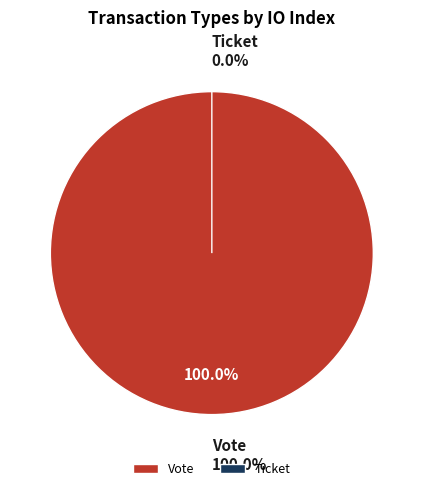

Between Ticket and Vote, which is larger?

Vote